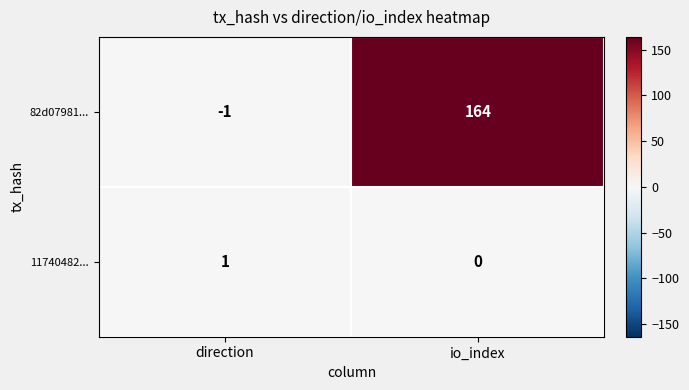

Reading left to right, list all the values displayed in this chart.

82d07981...: -1	164
11740482...: 1	0